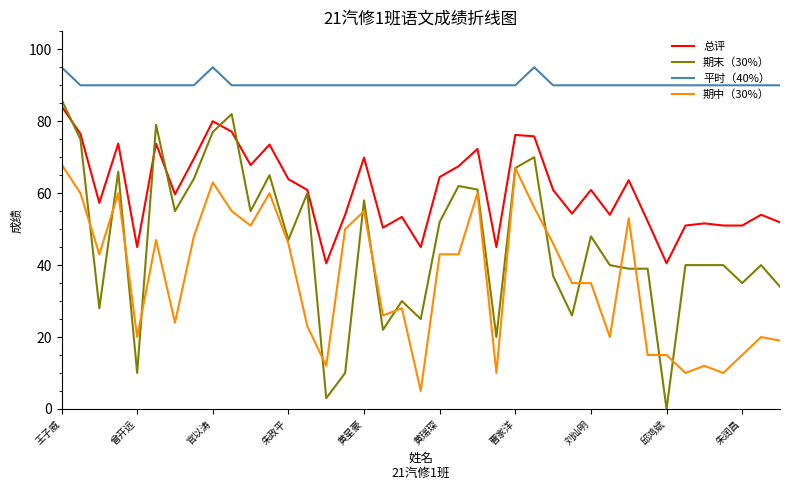

Which series has the largest total across all categories?

平时（40%）